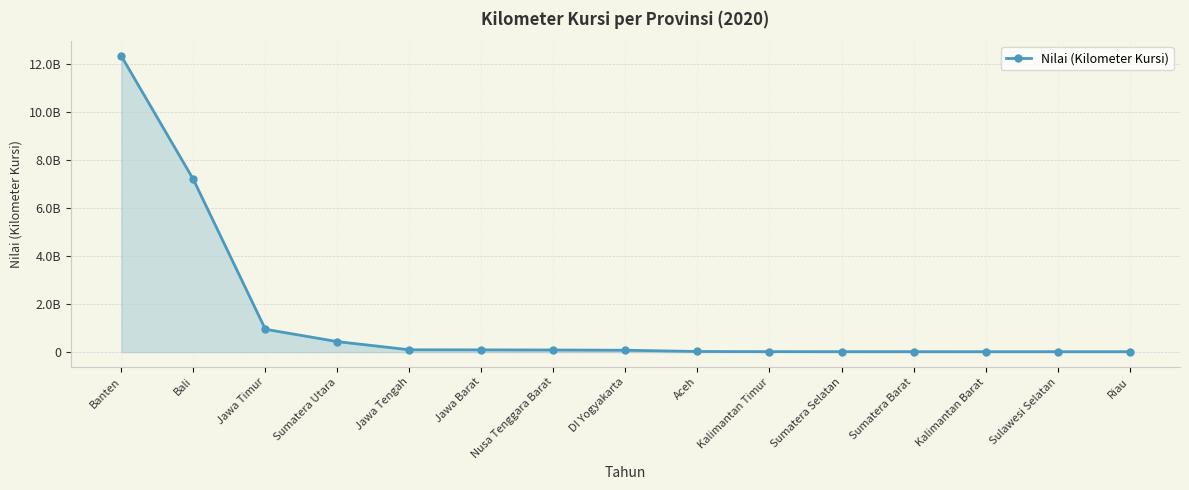

What is the change in value from Jawa Timur to Riau?

-935220685.0